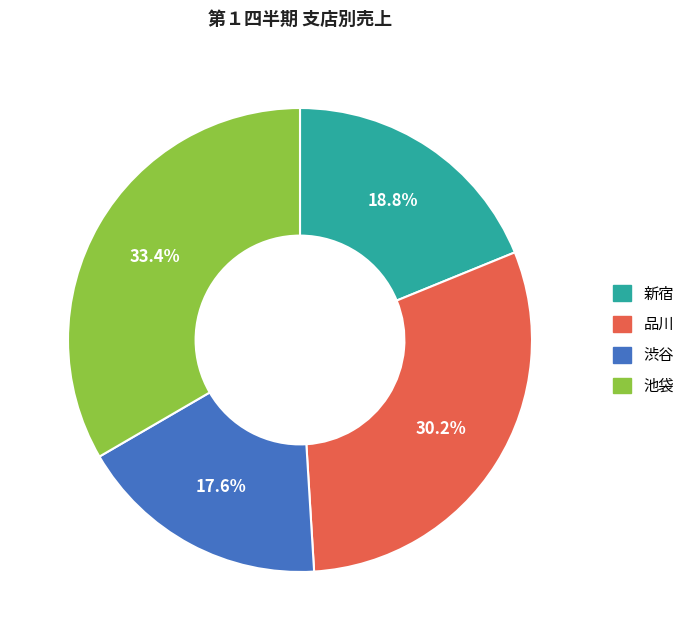

How many slices are in this pie chart?

4